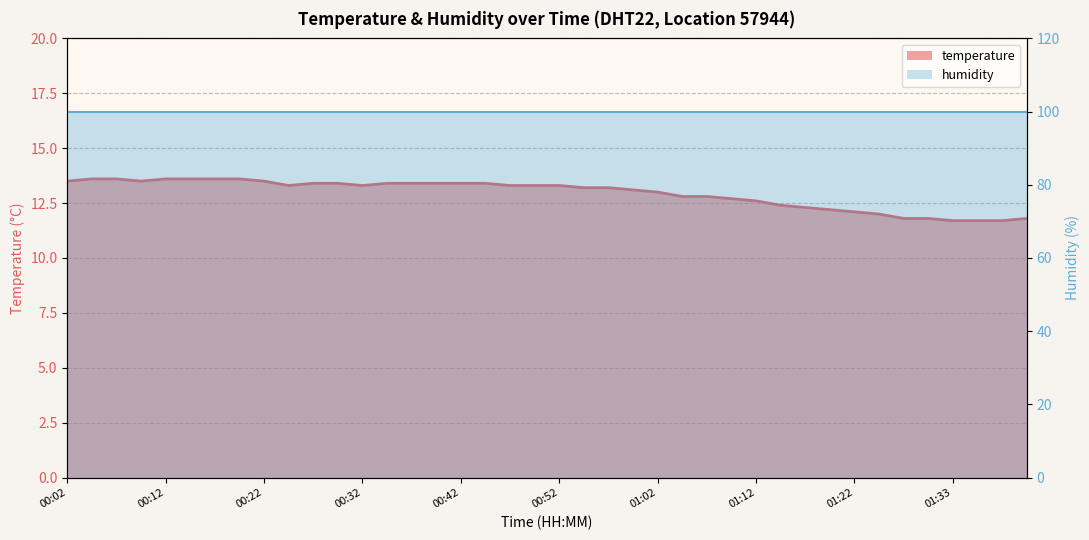

Where does the data first go above 13?

00:02